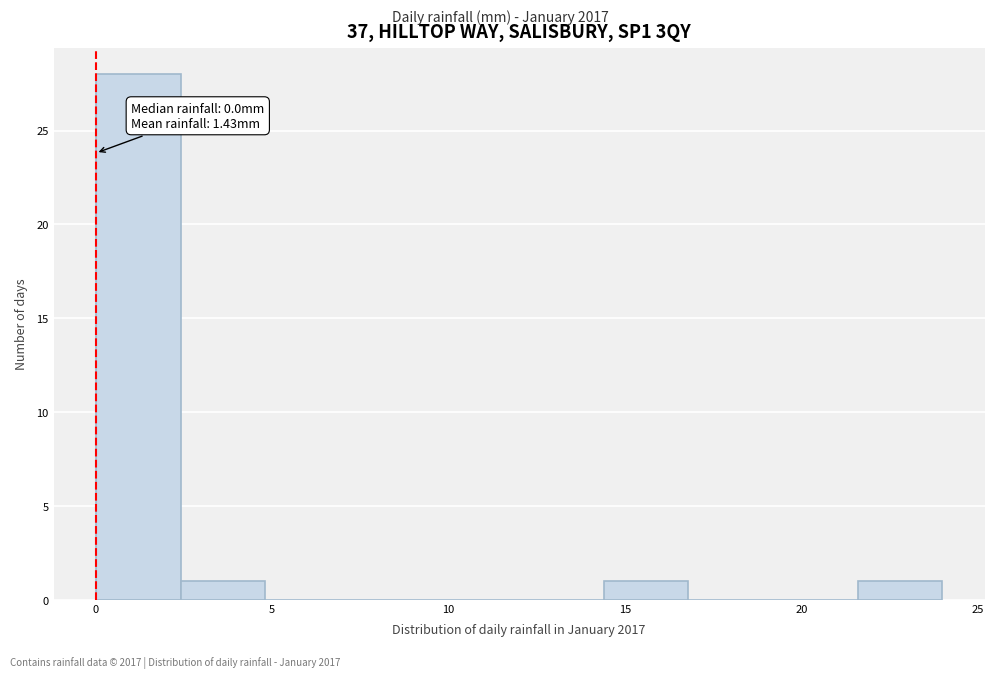

Over which range of the x-axis is the bar tallest?

0.0 to 2.4